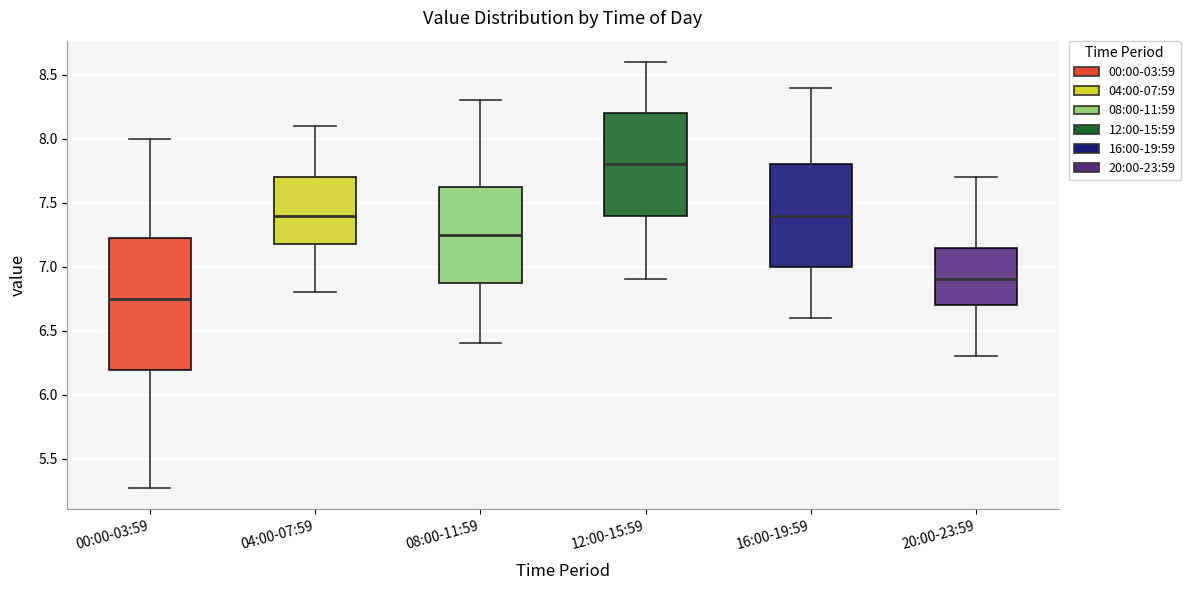

Comparing the boxes themselves (not the whiskers), which one is the tallest?

00:00-03:59